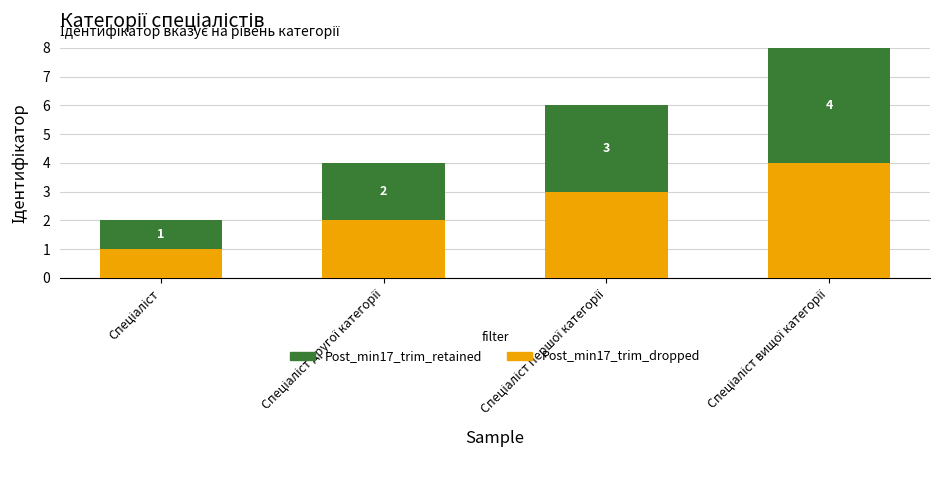

What is the difference between the maximum and minimum values in the Post_min17_trim_dropped series?

3